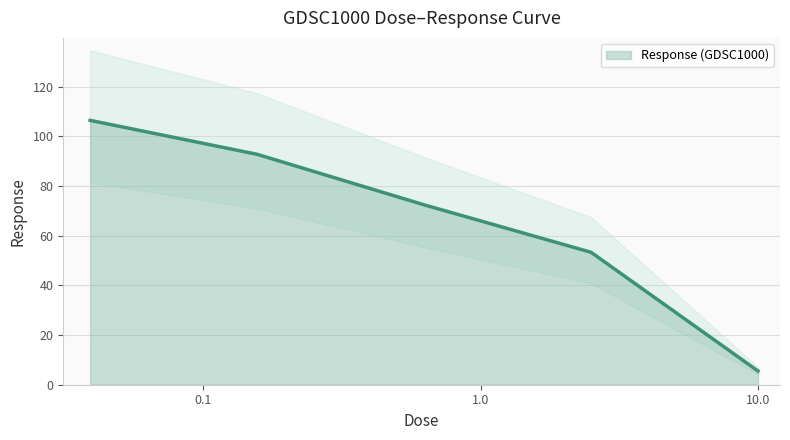

What is the label of the 3rd point from the left?

0.625